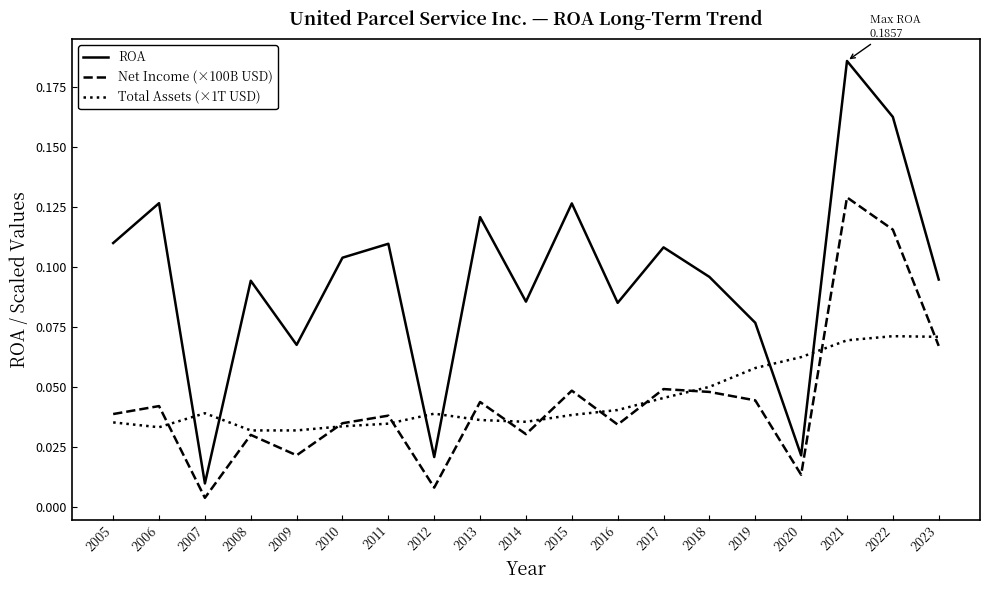

At which label does Net Income (×100B USD) reach its minimum?

2007